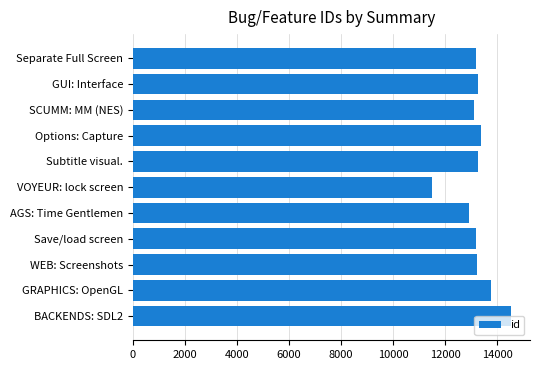

Read the value at GUI: Interface.

13241